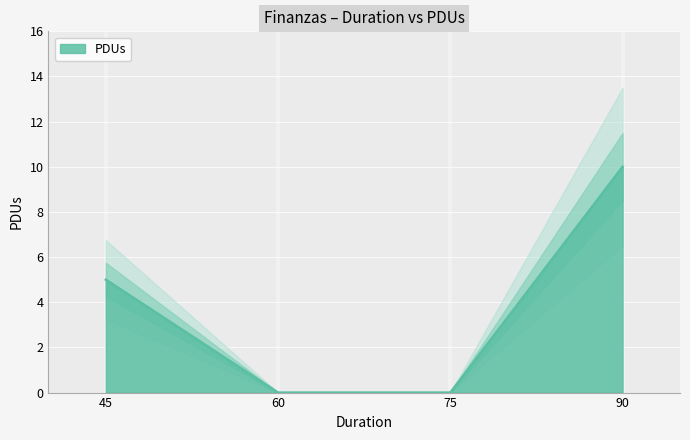

The chart shows a value of 5 at 45. True or false?

True